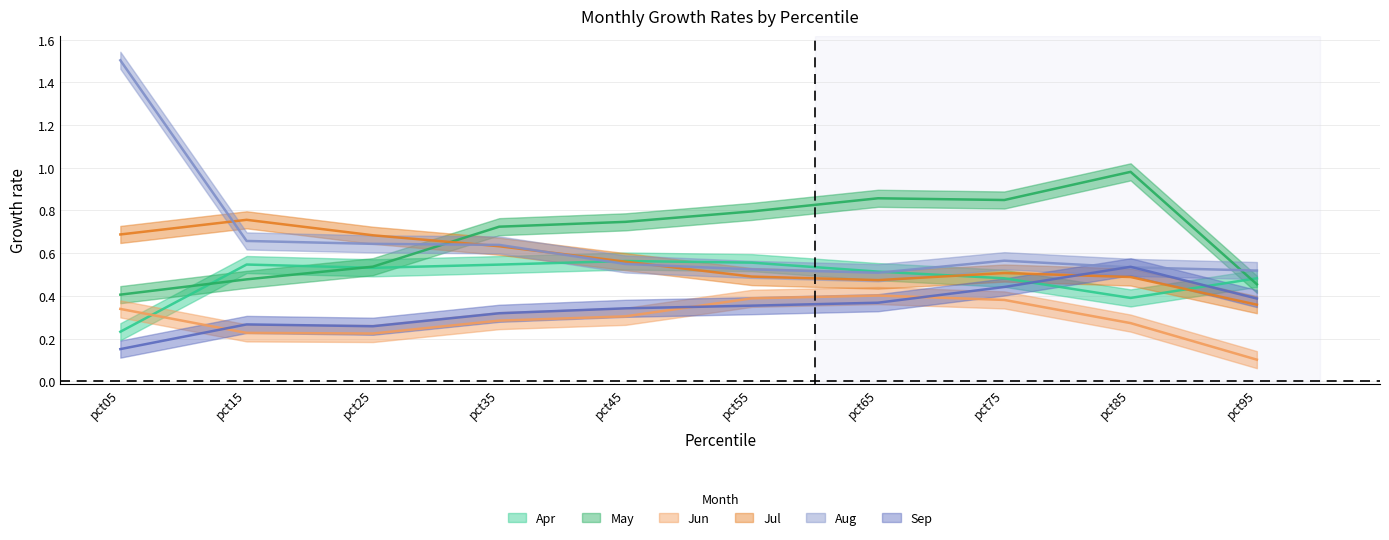

Count the Apr values in the range 0 to 1.

10